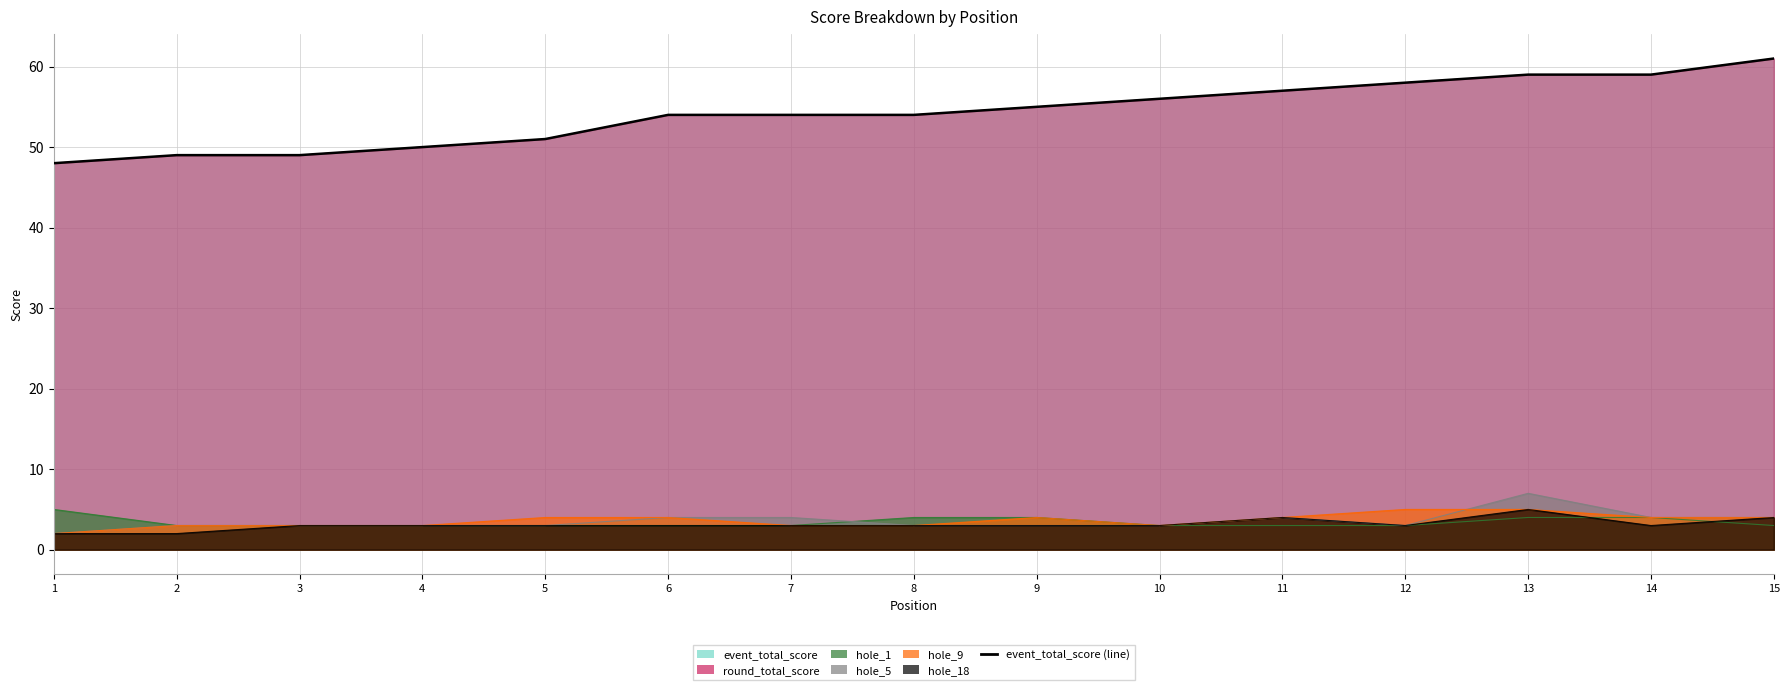

How many values exceed 54?

7